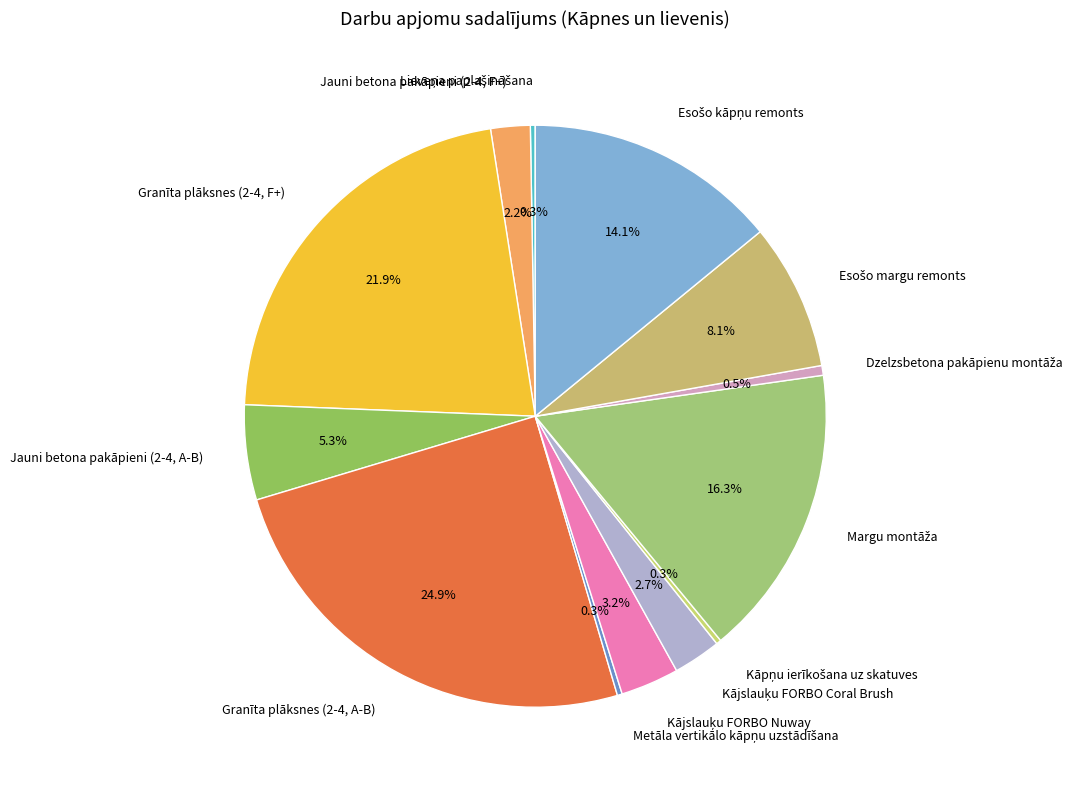

Which category has the biggest portion of the pie?

Granīta plāksnes (2-4, A-B)